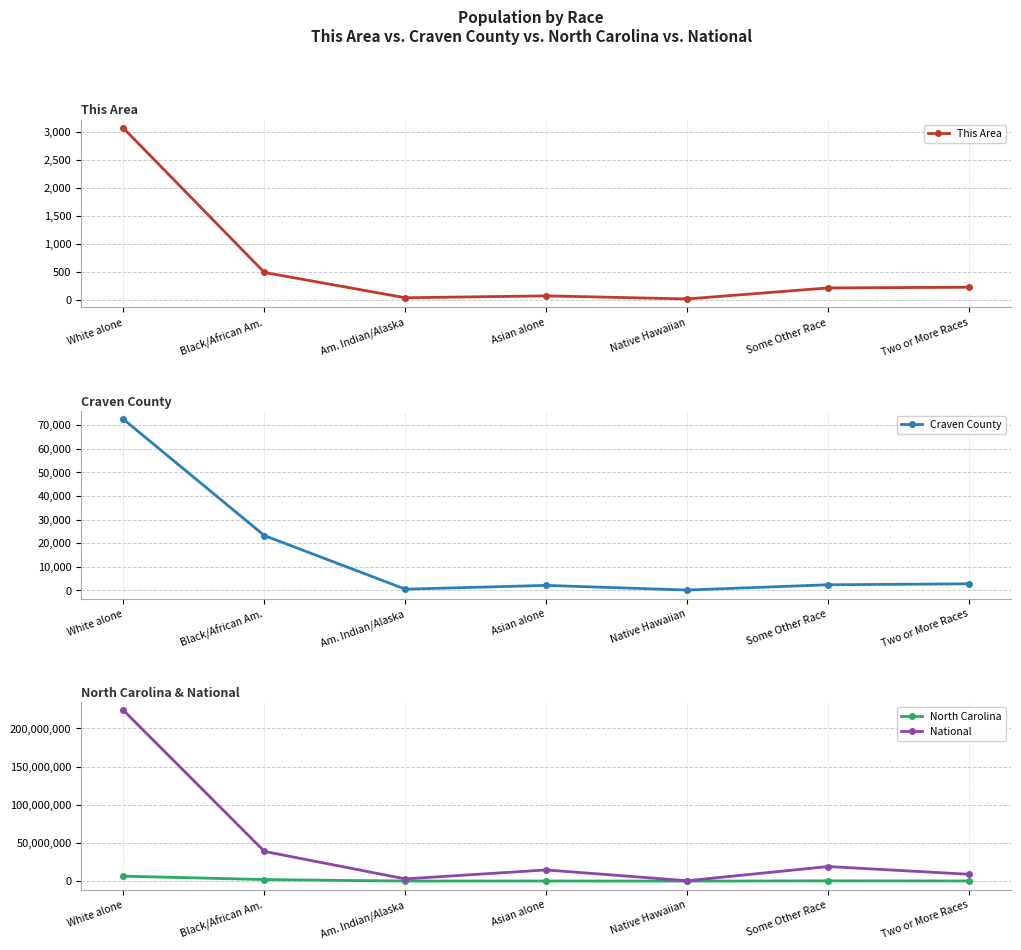

Does the chart have visible grid lines?

Yes